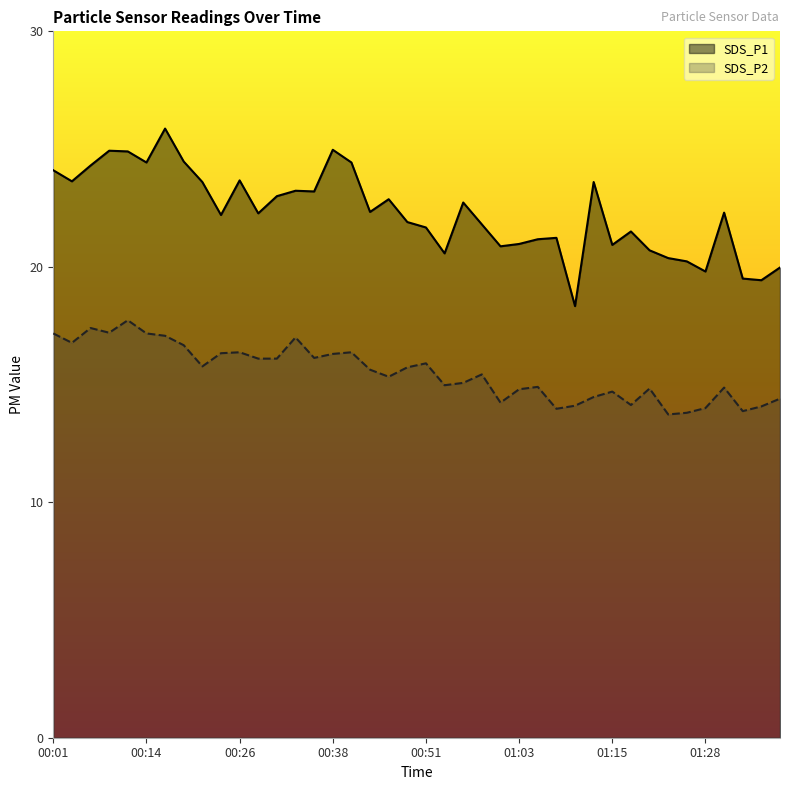

Reading left to right, extract all data points from this chart.

SDS_P1: 00:01=24.1	00:04=23.6	00:06=24.3	00:09=24.9	00:11=24.9	00:14=24.4	00:16=25.9	00:19=24.5	00:21=23.6	00:24=22.2	00:26=23.7	00:28=22.3	00:31=23.0	00:33=23.2	00:36=23.2	00:38=25.0	00:41=24.4	00:43=22.3	00:46=22.9	00:48=21.9	00:51=21.7	00:53=20.6	00:56=22.7	00:58=21.8	01:01=20.9	01:03=21.0	01:06=21.2	01:08=21.2	01:11=18.3	01:13=23.6	01:15=20.9	01:18=21.5	01:20=20.7	01:23=20.4	01:25=20.2	01:28=19.8	01:30=22.3	01:33=19.5	01:35=19.4	01:38=20.0
SDS_P2: 00:01=17.2	00:04=16.8	00:06=17.4	00:09=17.2	00:11=17.7	00:14=17.2	00:16=17.1	00:19=16.7	00:21=15.8	00:24=16.3	00:26=16.4	00:28=16.1	00:31=16.1	00:33=17.0	00:36=16.1	00:38=16.3	00:41=16.4	00:43=15.6	00:46=15.3	00:48=15.7	00:51=15.9	00:53=15.0	00:56=15.1	00:58=15.4	01:01=14.2	01:03=14.8	01:06=14.9	01:08=14.0	01:11=14.1	01:13=14.5	01:15=14.7	01:18=14.1	01:20=14.8	01:23=13.7	01:25=13.8	01:28=14.0	01:30=14.9	01:33=13.9	01:35=14.1	01:38=14.4